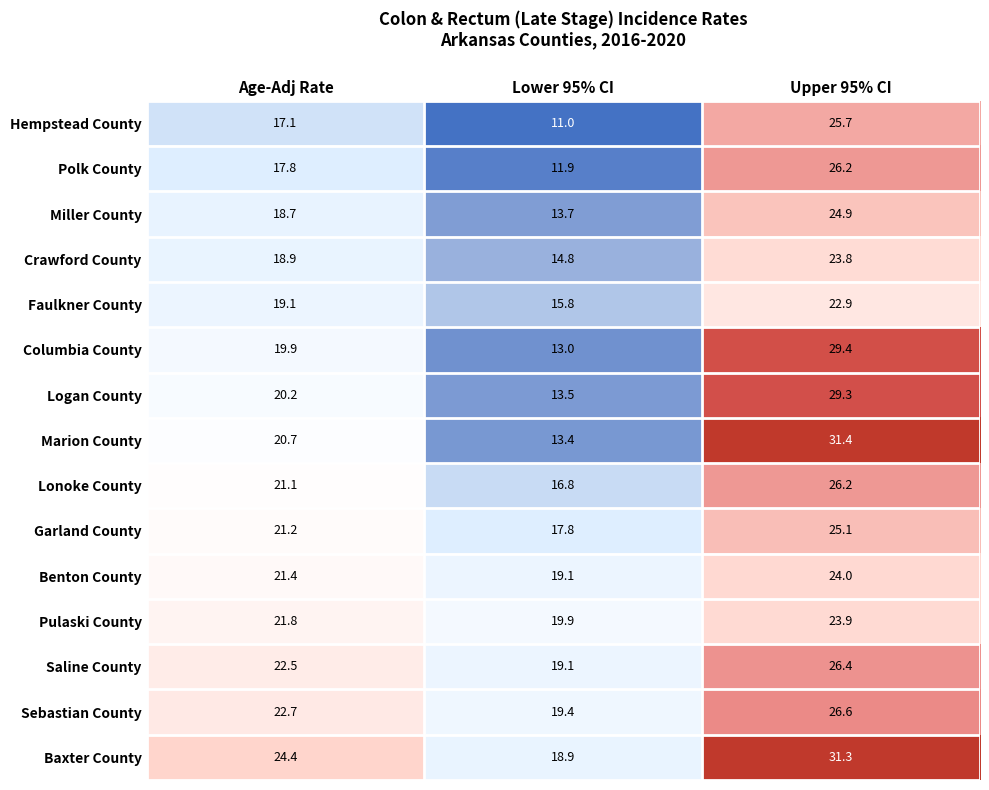

Which category has the lowest value across all series?

Lower 95% CI